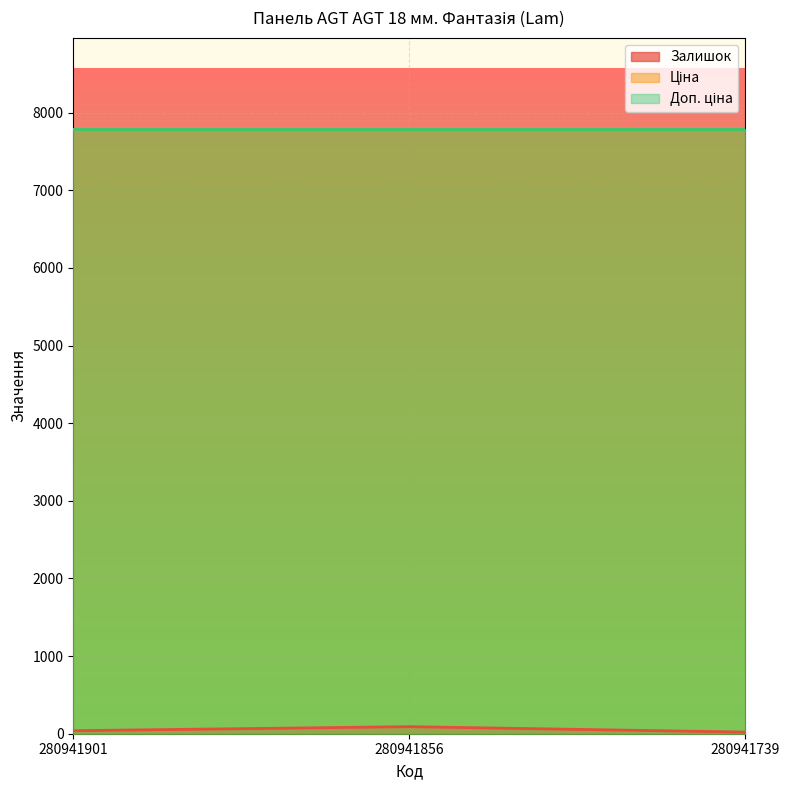

Read the Ціна value at 280941856.

7792.9